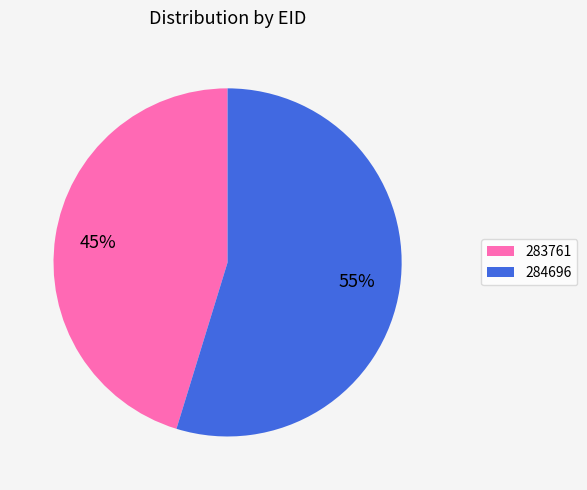

Is the sum of 283761 and 284696 greater than half?

Yes